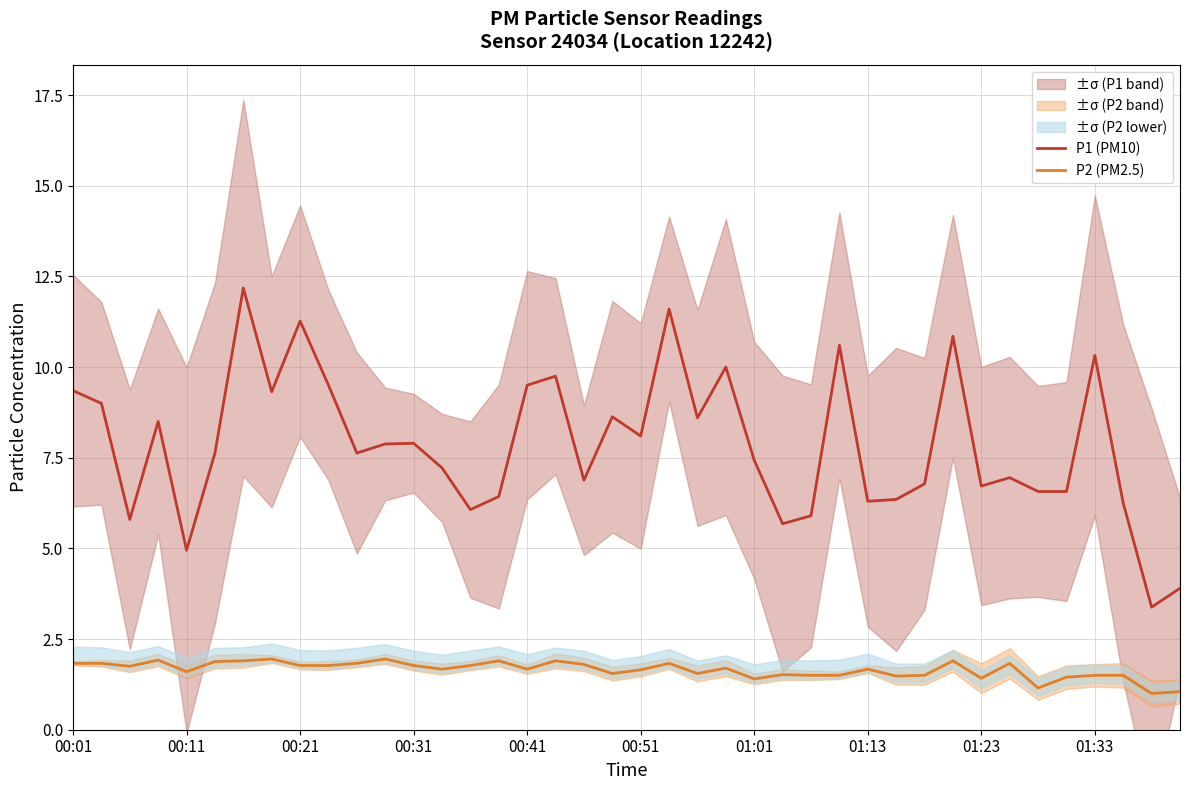

True or false: P2 (PM2.5) has more than 1 interior local peaks.

True